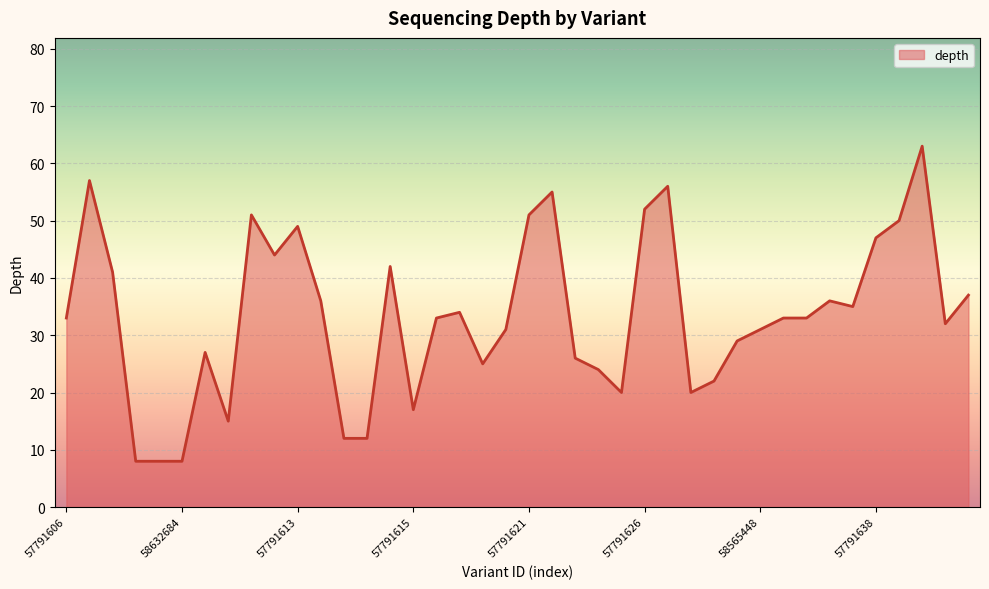

What is the difference between the second highest and second lowest values?

49